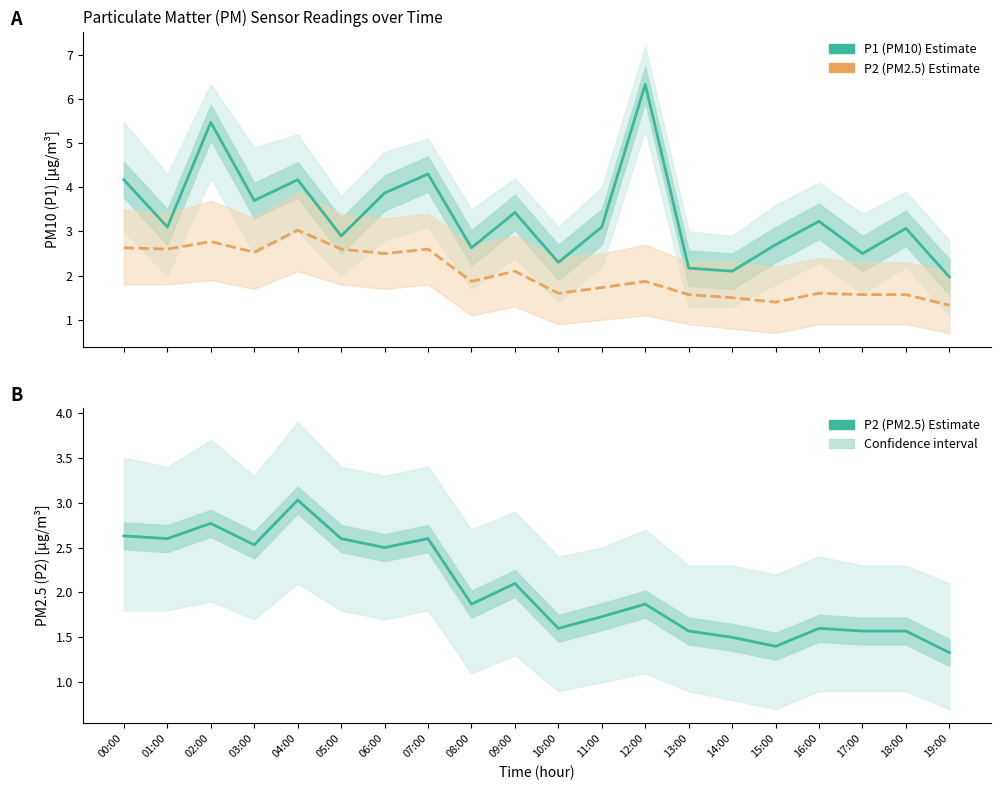

True or false: P2 (PM2.5) has a value of 1.6 at 18:00.

True